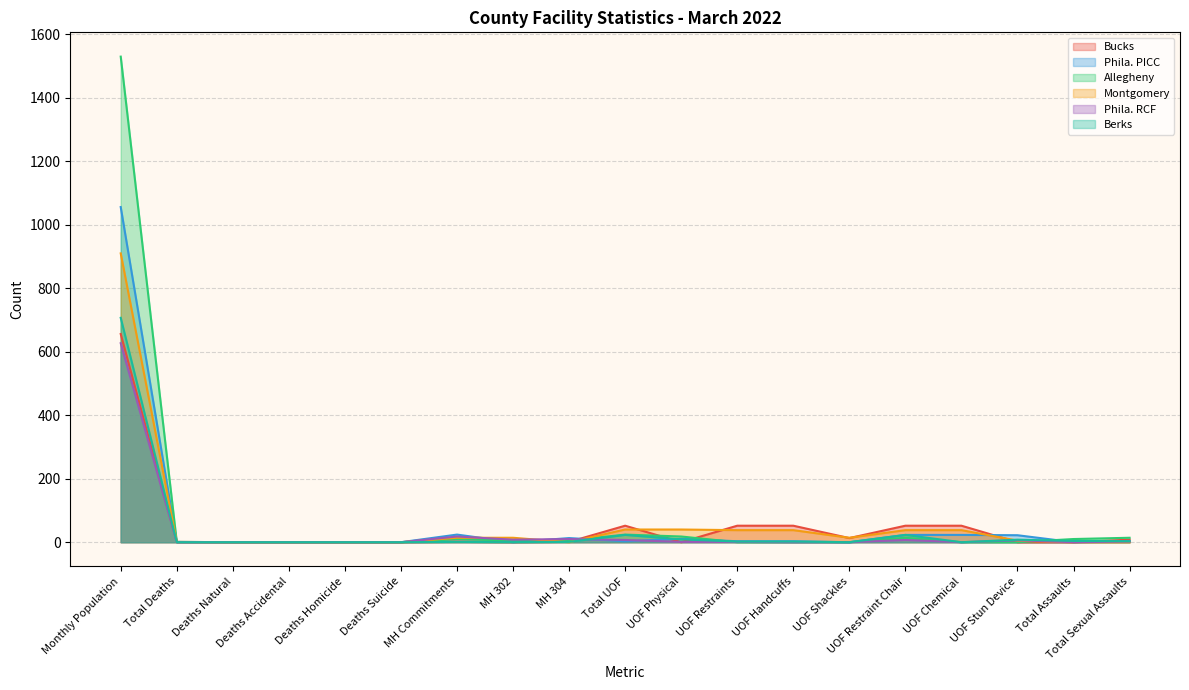

Which series changed the most between MH 304 and Total Sexual Assaults?

Phila. PICC